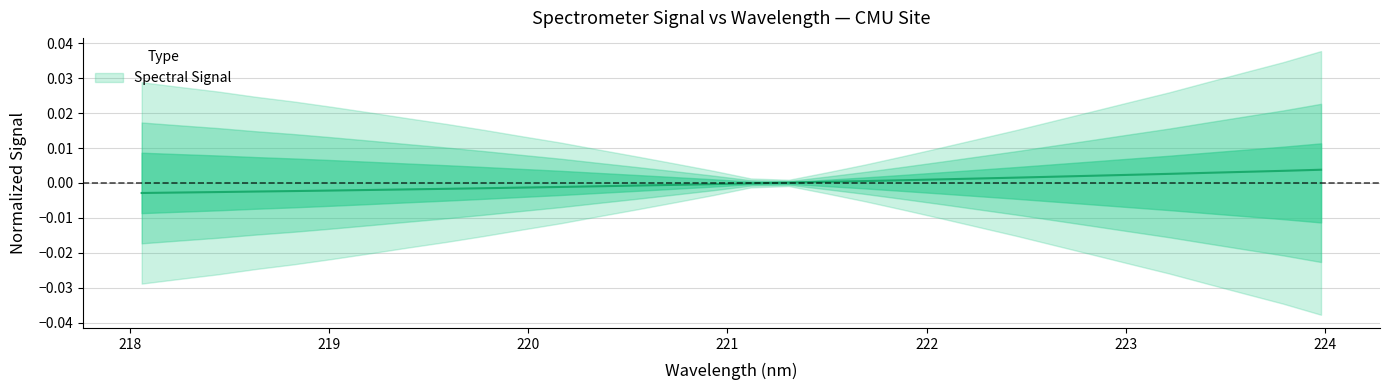

What is the label of the 26th point from the left?

222.8355